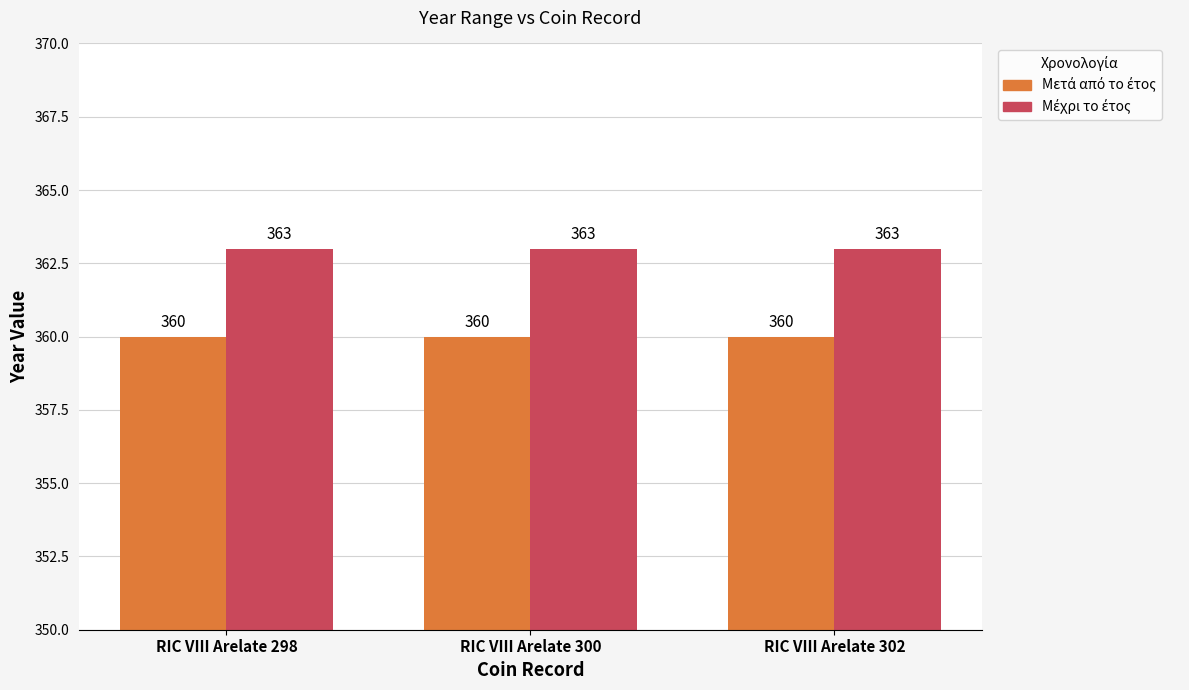

At how many categories does at least one series exceed 361?

3